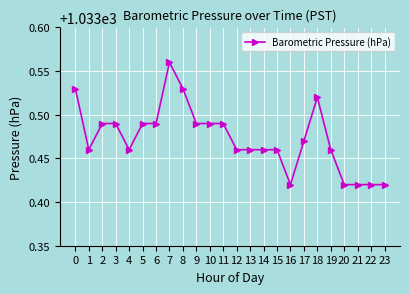

What is the change in value from 2 to 7?

+0.1